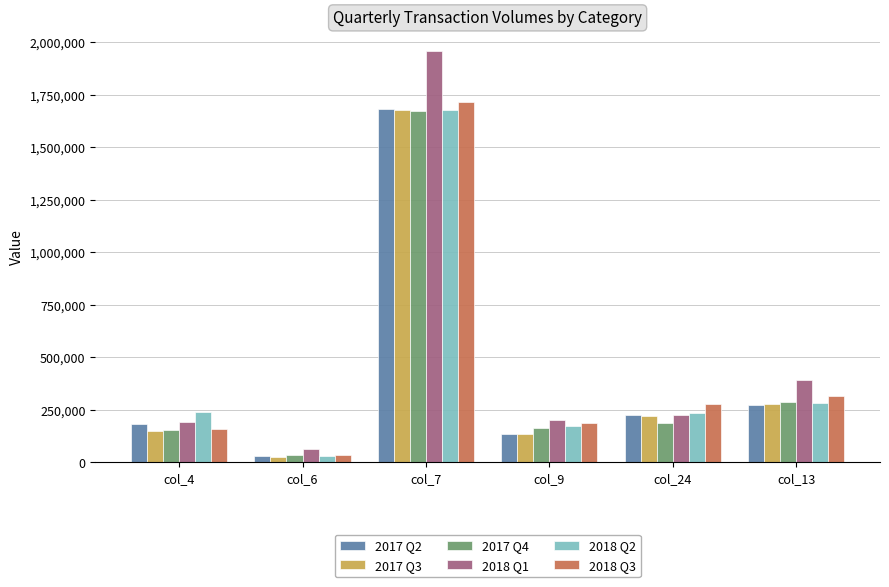

List the labels in order of 2017 Q3 value, largest first.

col_7, col_13, col_24, col_4, col_9, col_6